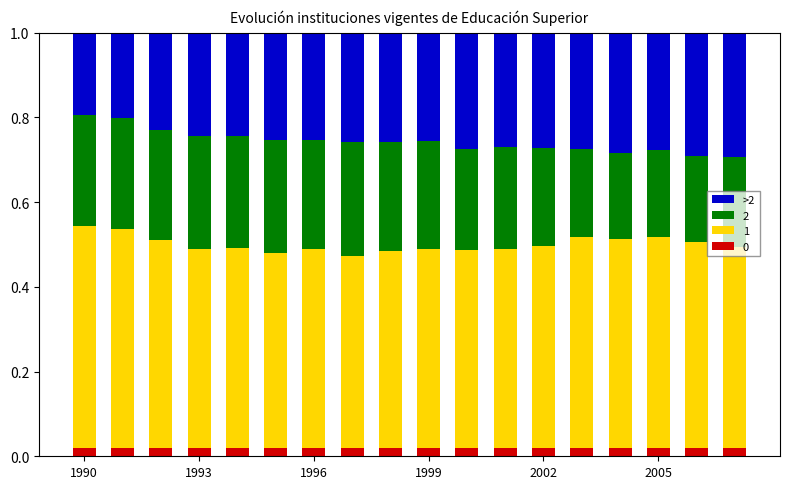

At how many categories does at least one series exceed 0?

18